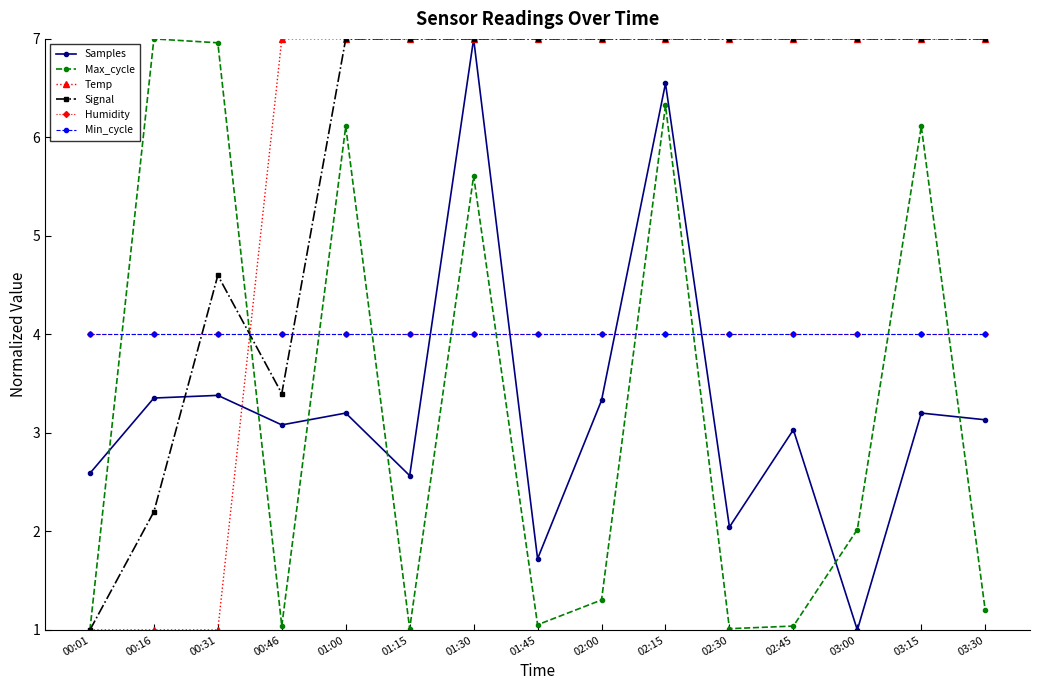

Is this an area chart (filled region under the line)?

No